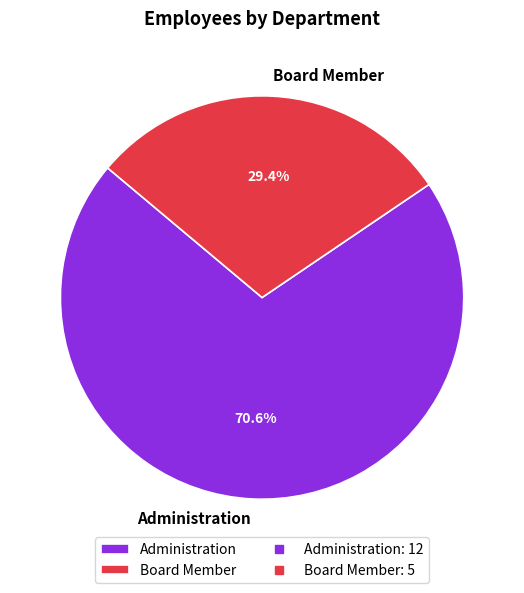

What is the largest slice in the pie chart?

Administration